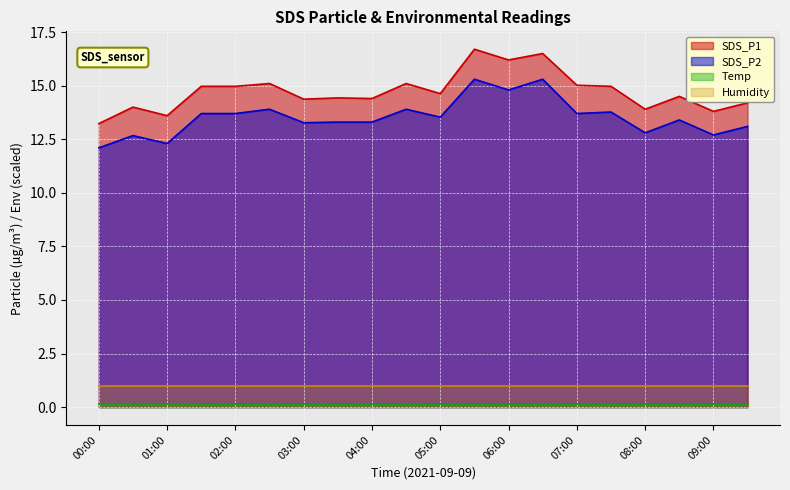

At which category does SDS_P1 reach its first local valley?

01:00